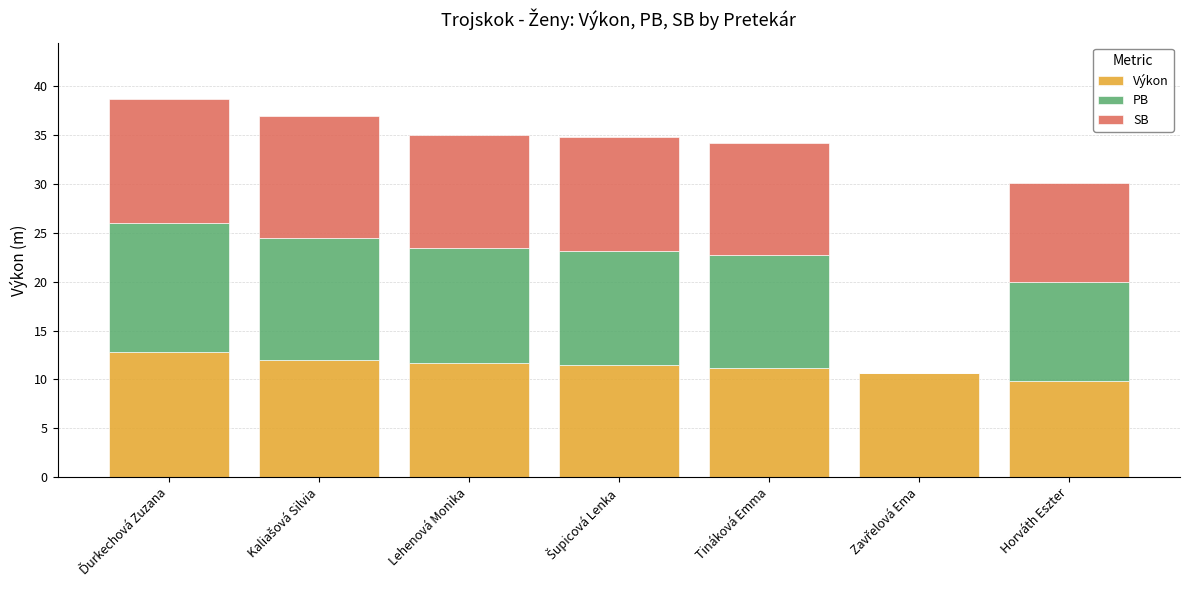

Are the bars horizontal?

No